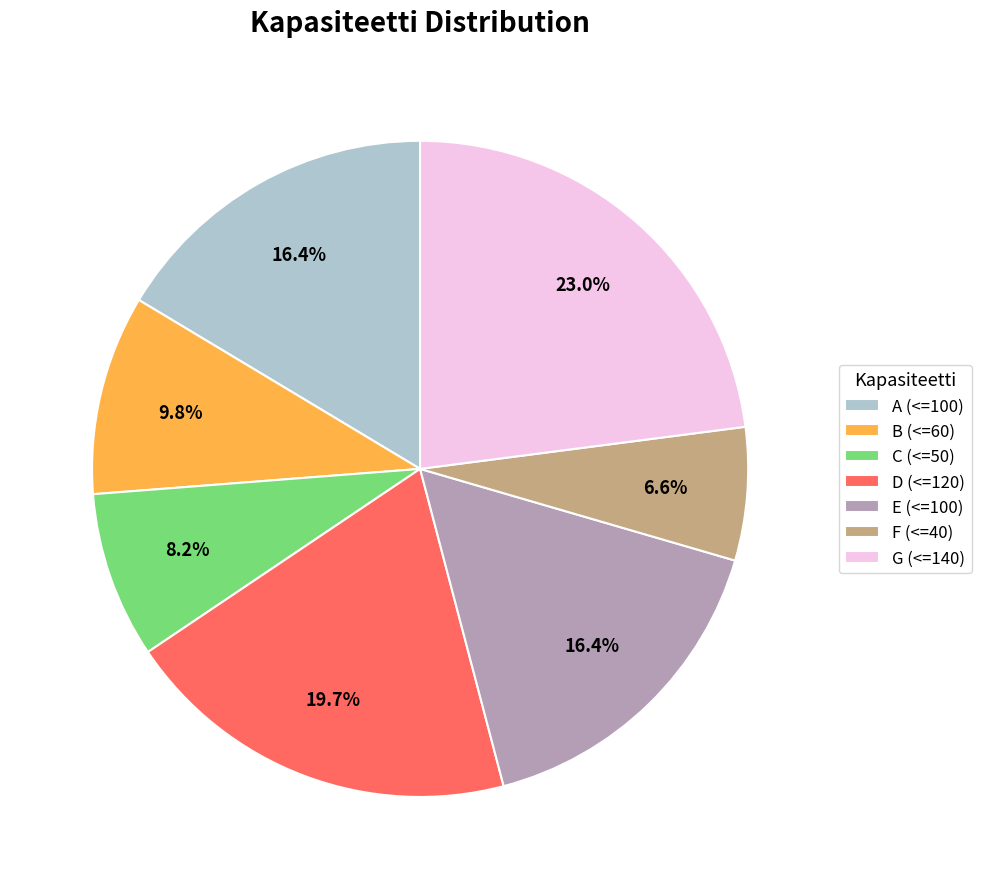

The C (<=50) slice represents 8% of the pie. True or false?

True